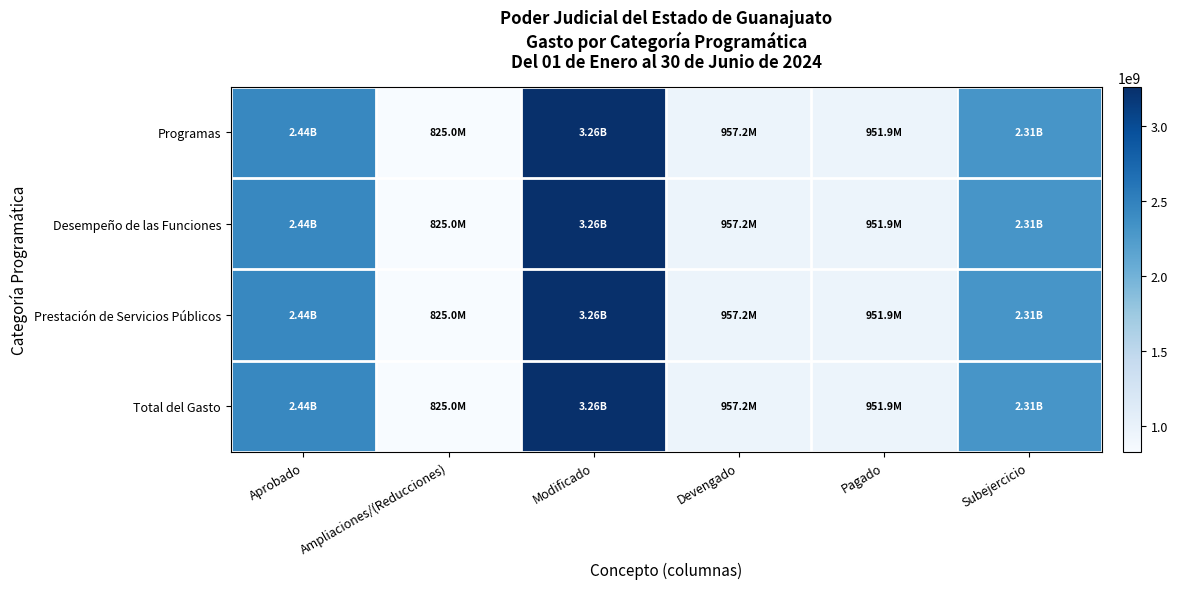

Which has a higher value, Ampliaciones/(Reducciones) or Pagado?

Pagado